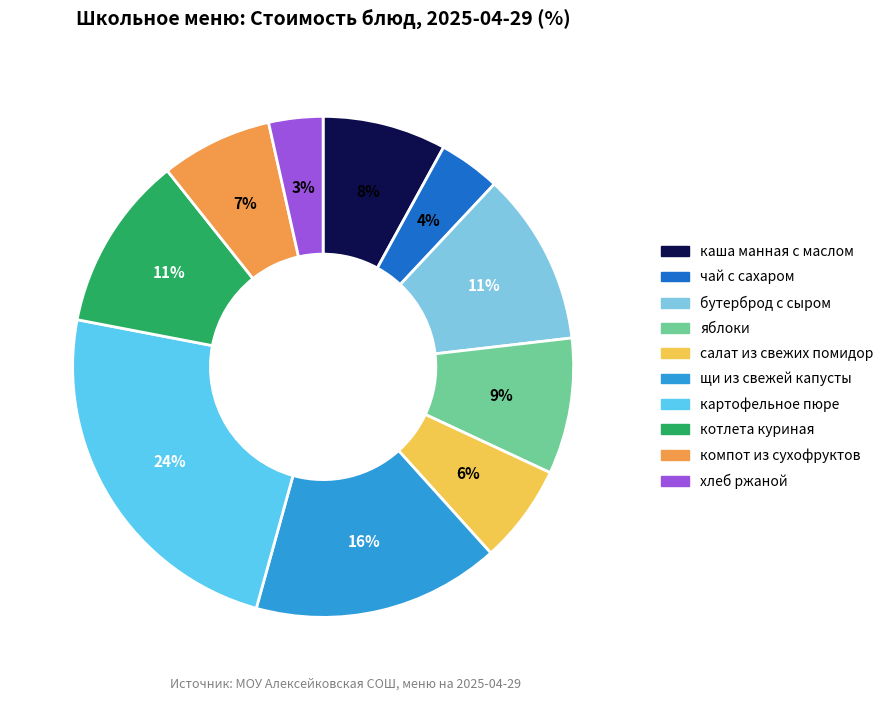

Is щи из свежей капусты the majority of the pie?

No